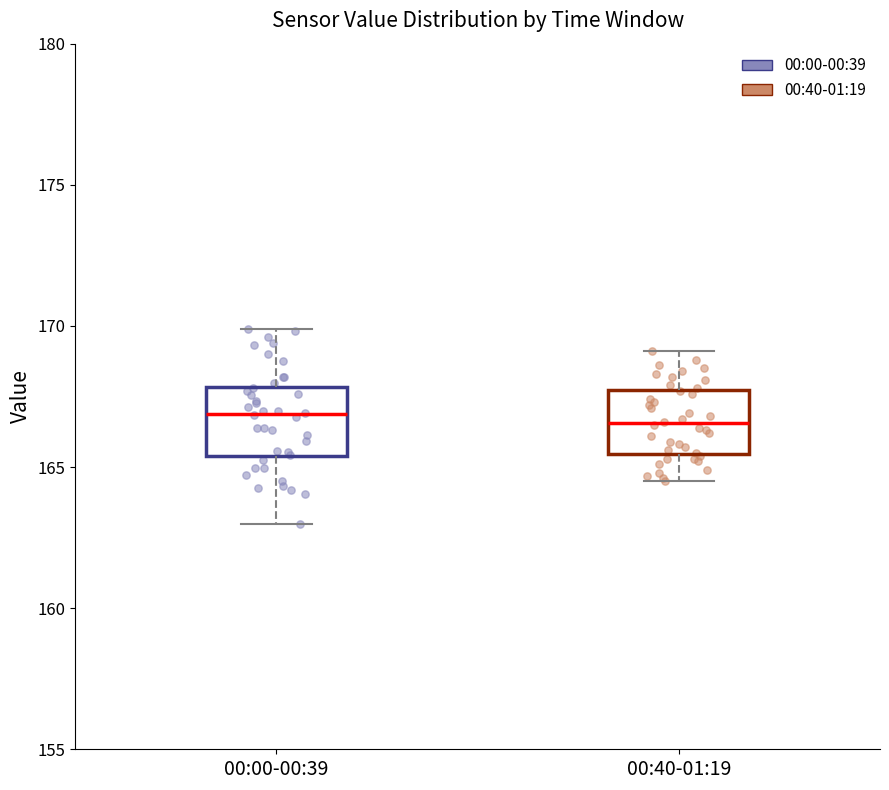

Reading left to right, transcribe this box plot: for each box, give where its median line is, the range the box spans, and where its two whiskers end, as read against the y-axis. The values are not printed on the chart, so give them approximately, as read against the axis.

00:00-00:39: median 167.0, box 165.5 to 168.0, whiskers 163.0 to 170.0
00:40-01:19: median 166.5, box 165.5 to 167.5, whiskers 164.5 to 169.0